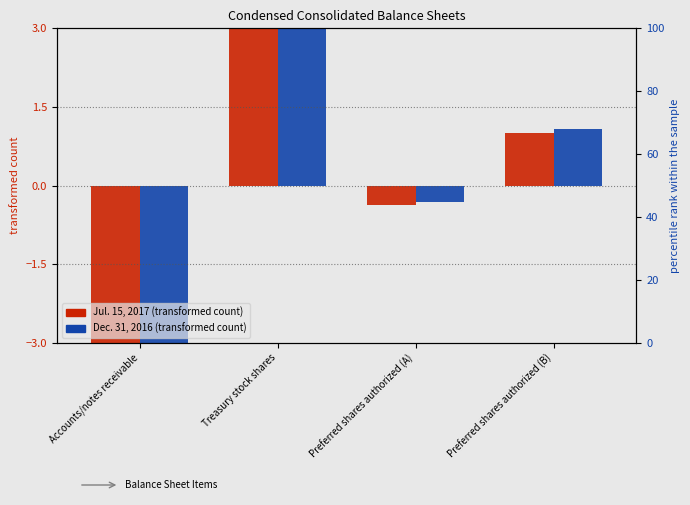

How many positive values does the Dec. 31, 2016 series have?

2